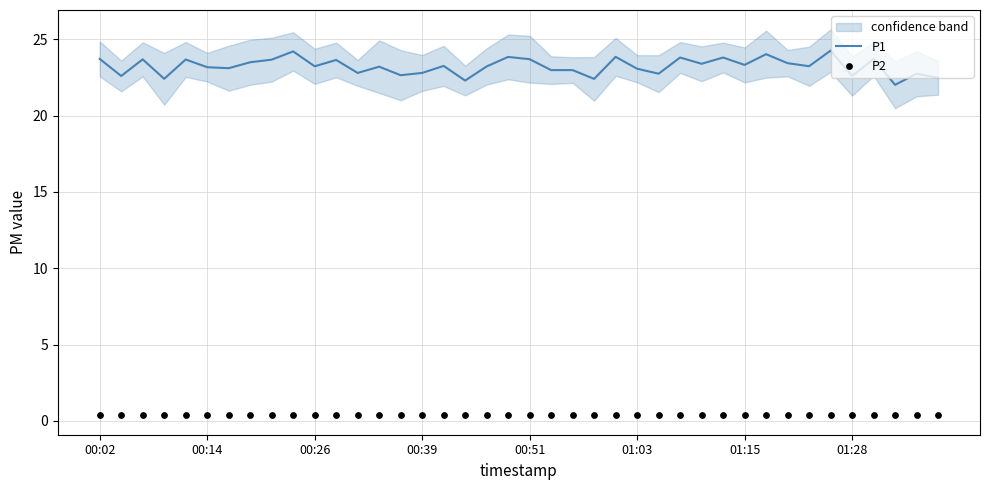

Which series has the largest total across all categories?

P1